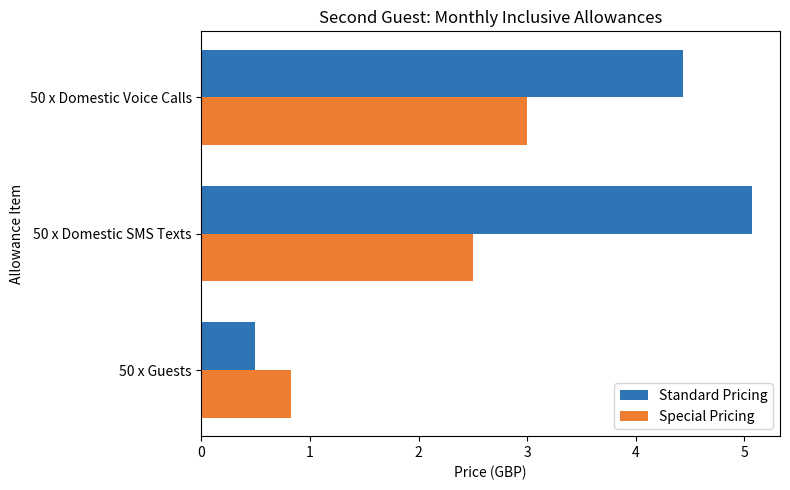

What is the difference between the Special Pricing values at 50 x Domestic SMS Texts and 50 x Guests?

1.7